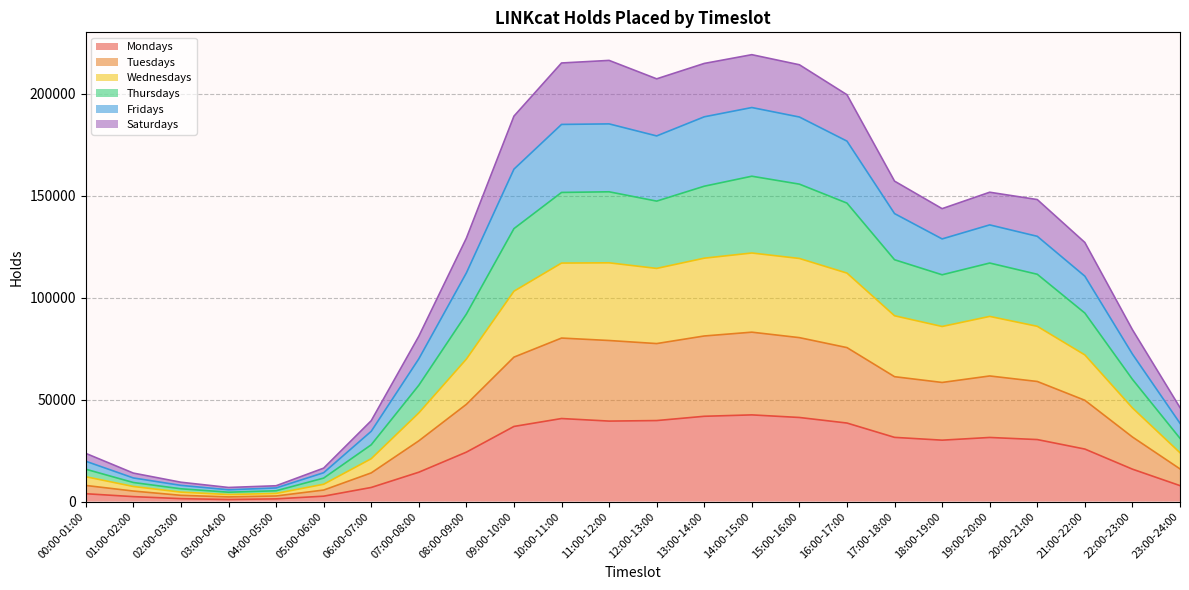

What is the highest value of the Mondays series?

42534